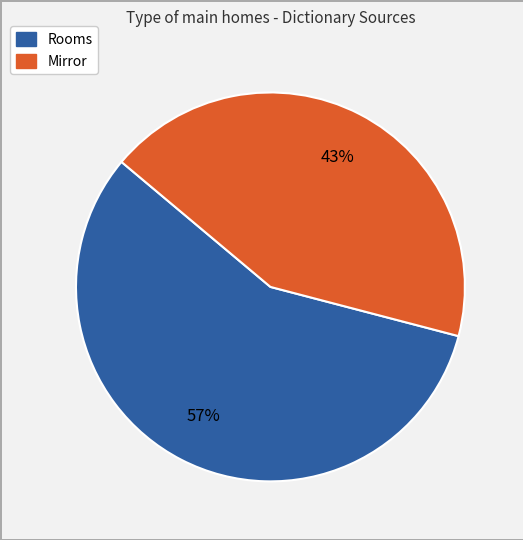

To the nearest percent, what percentage of the pie is Mirror?

43%